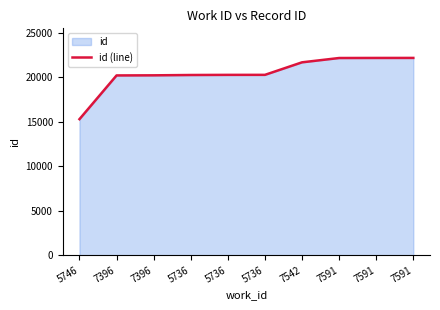

Approximately how many times larger is the value at 7542 compared to 7591?

1.0